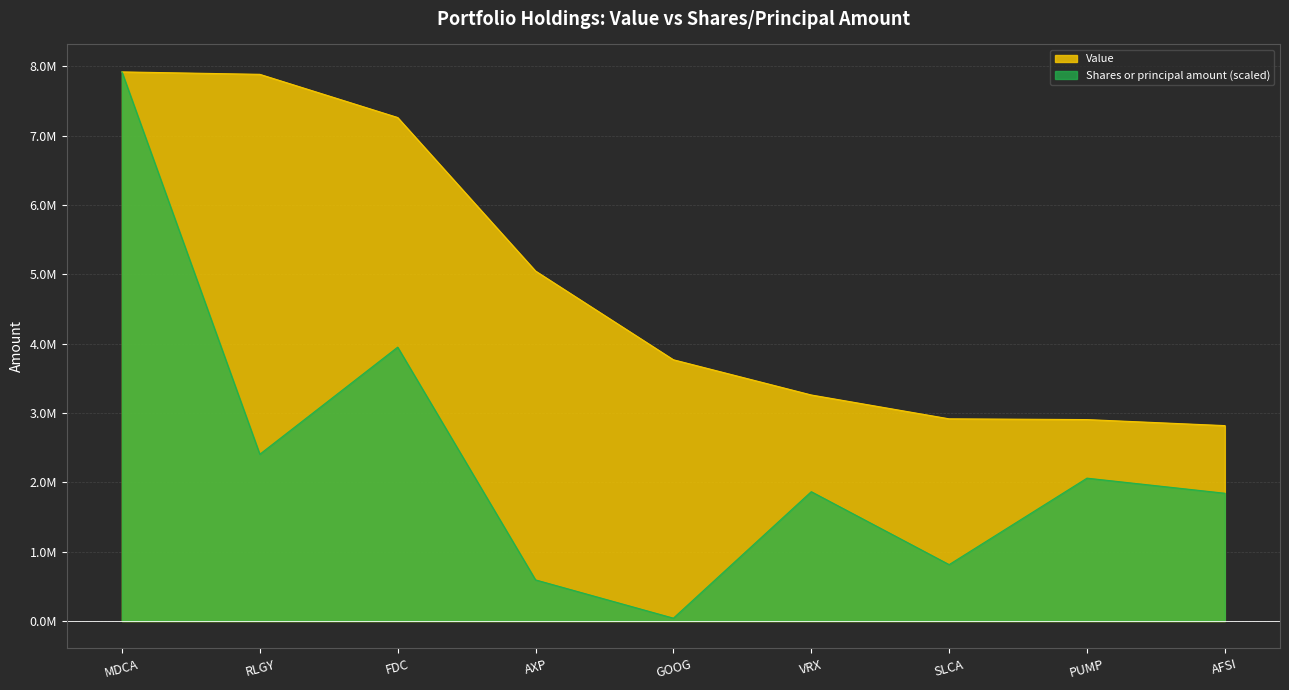

Which category has the highest value in the Shares or principal amount series?

MDCA